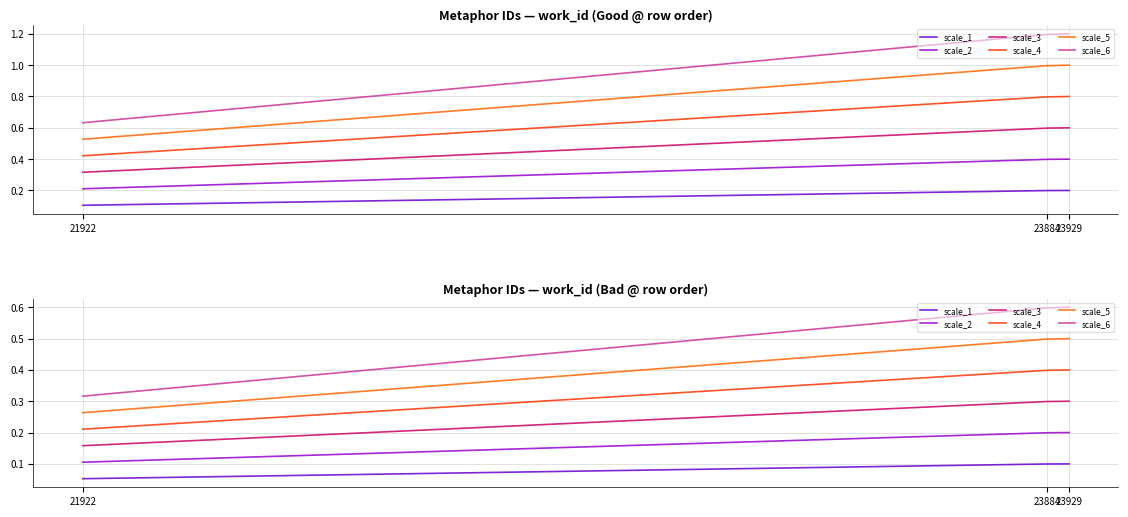

What are all the series names shown in the legend?

scale_1, scale_2, scale_3, scale_4, scale_5, scale_6